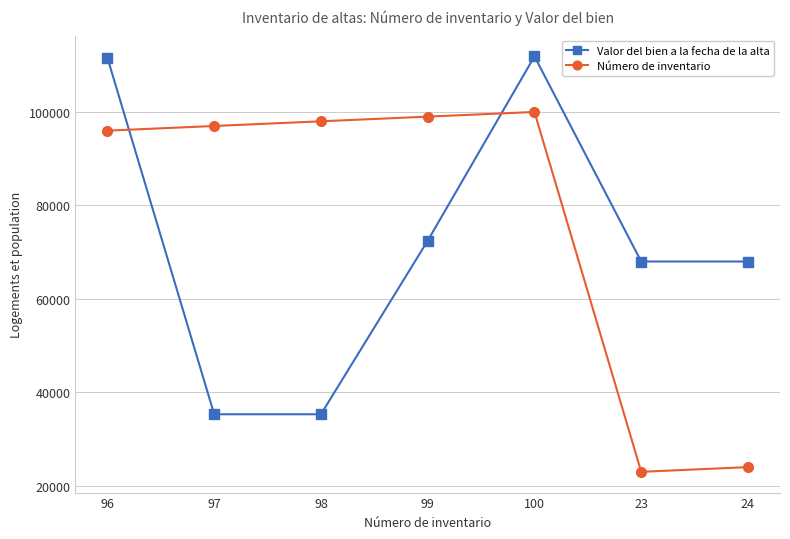

Is it true that Valor del bien a la fecha de la alta equals 109546.5 at 23?

False